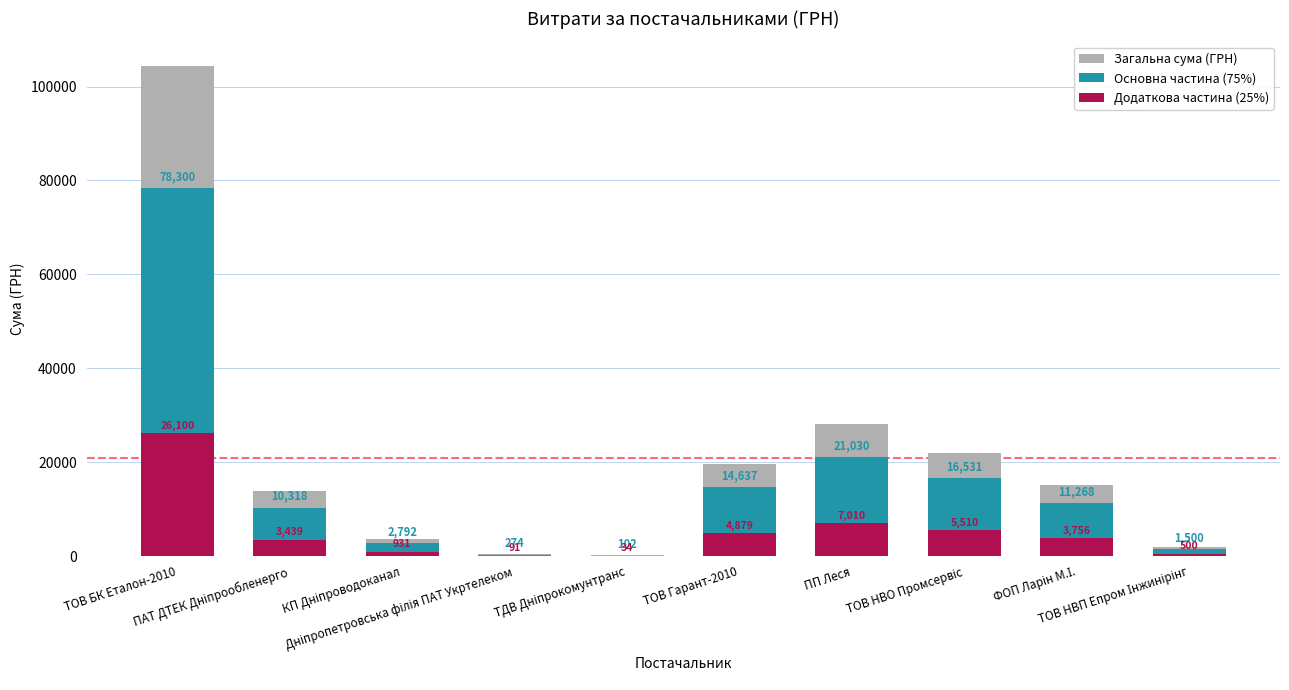

What is the value of the Додаткова частина (25%) bar at the 4th from the left?

91.3